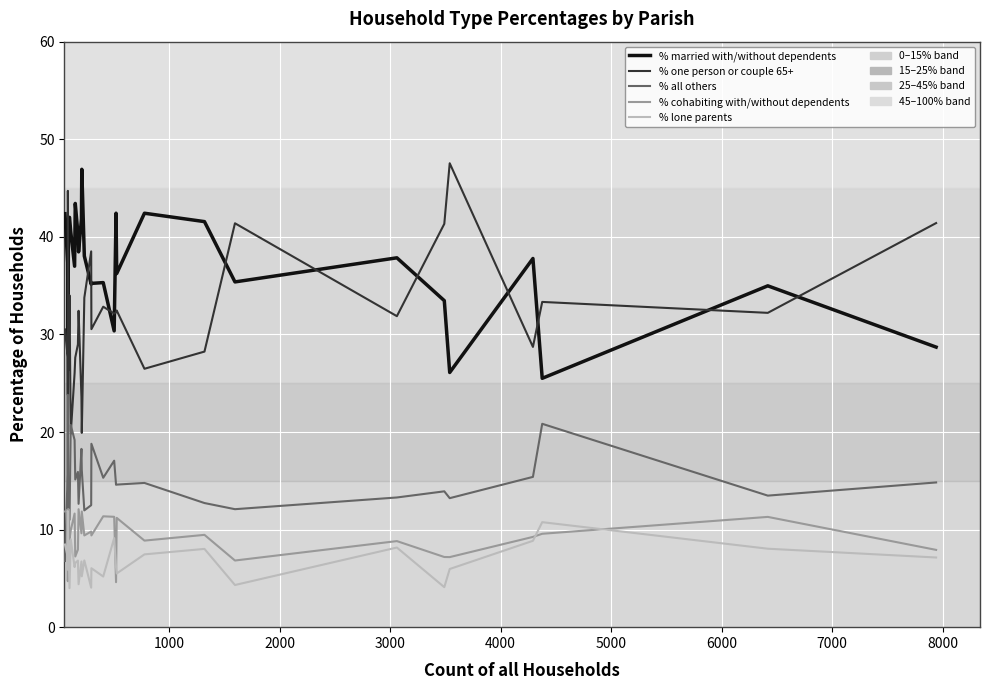

True or false: % married with/without dependents and % all others intersect in this chart.

False